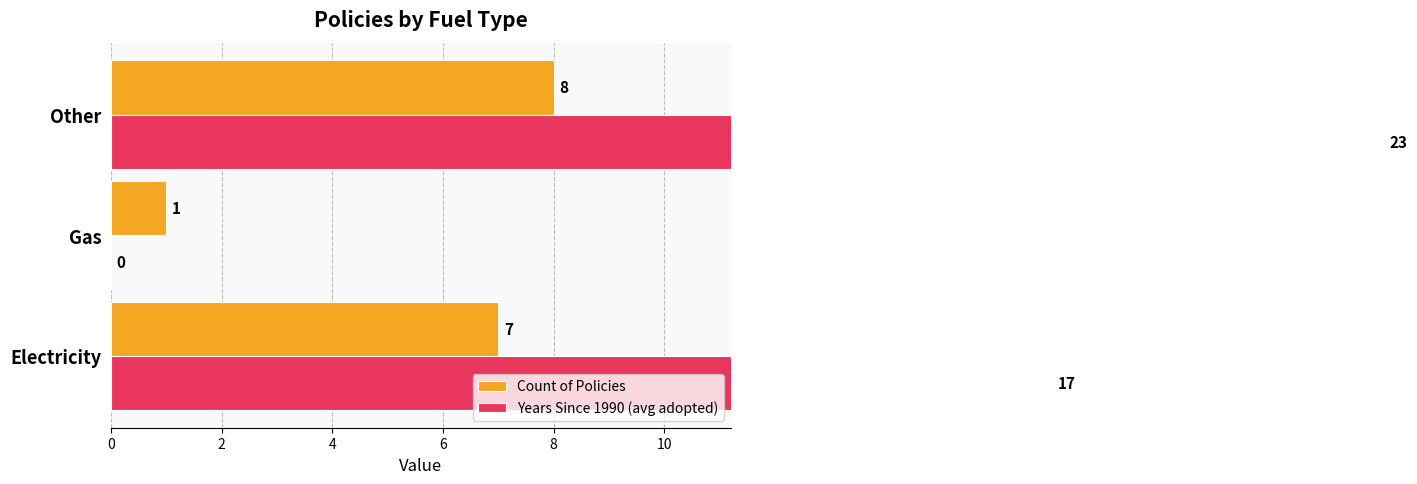

What is the sum of the Count of Policies values at Electricity and Other?

15